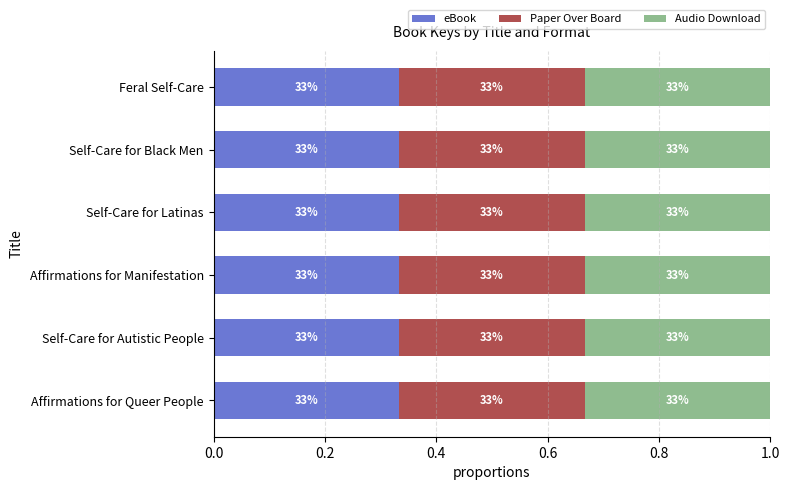

What position from the right is Self-Care for Black Men?

2